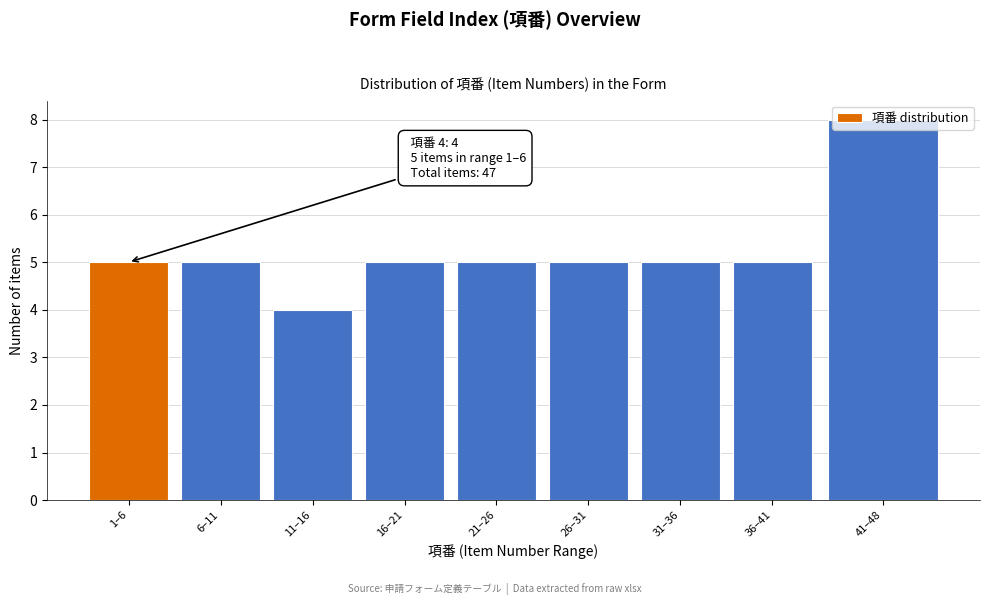

Which has a higher value, 1–6 or 11–16?

1–6